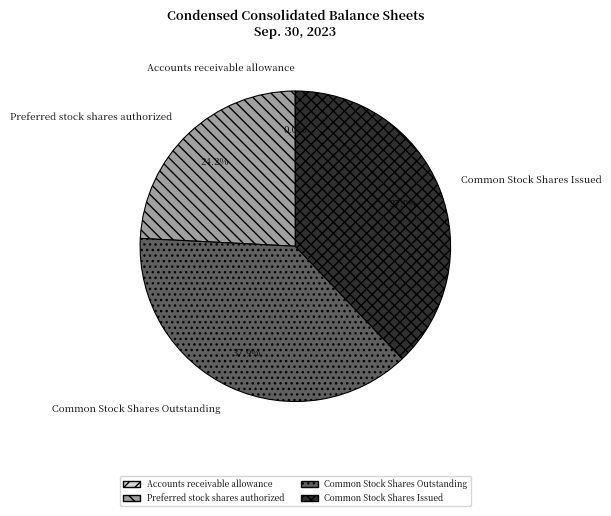

What is the ratio of the value at Preferred stock shares authorized to the value at Common Stock Shares Outstanding?

0.6